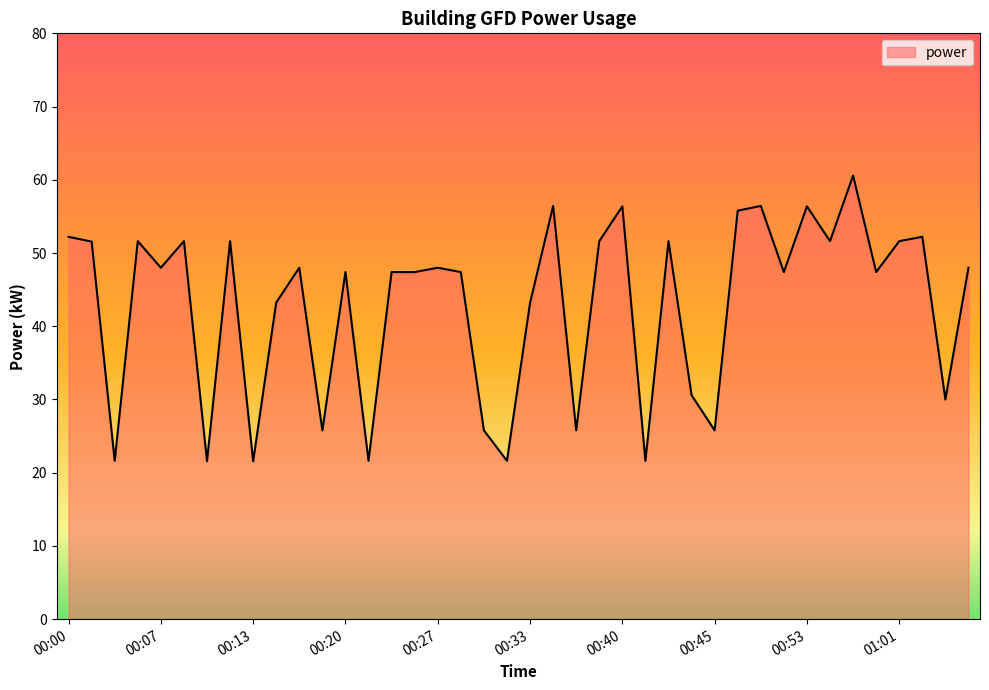

What is the difference between the maximum and minimum values?

39.0